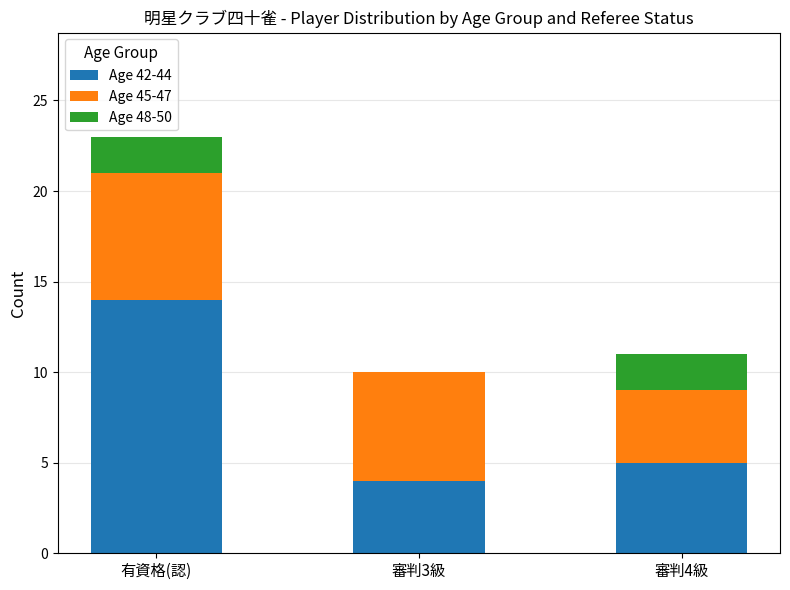

What is the sum of the Age 42-44 values at 有資格(認) and 審判3級?

18